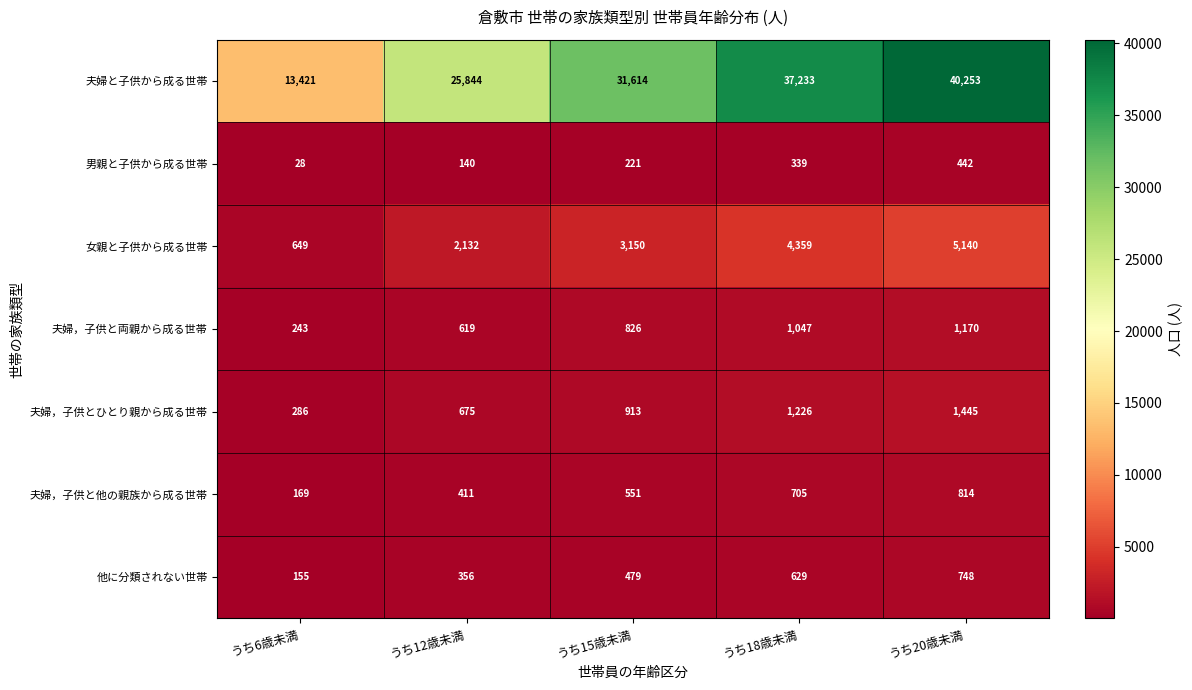

What is the sum of all 夫婦，子供と両親から成る世帯 values?

3905